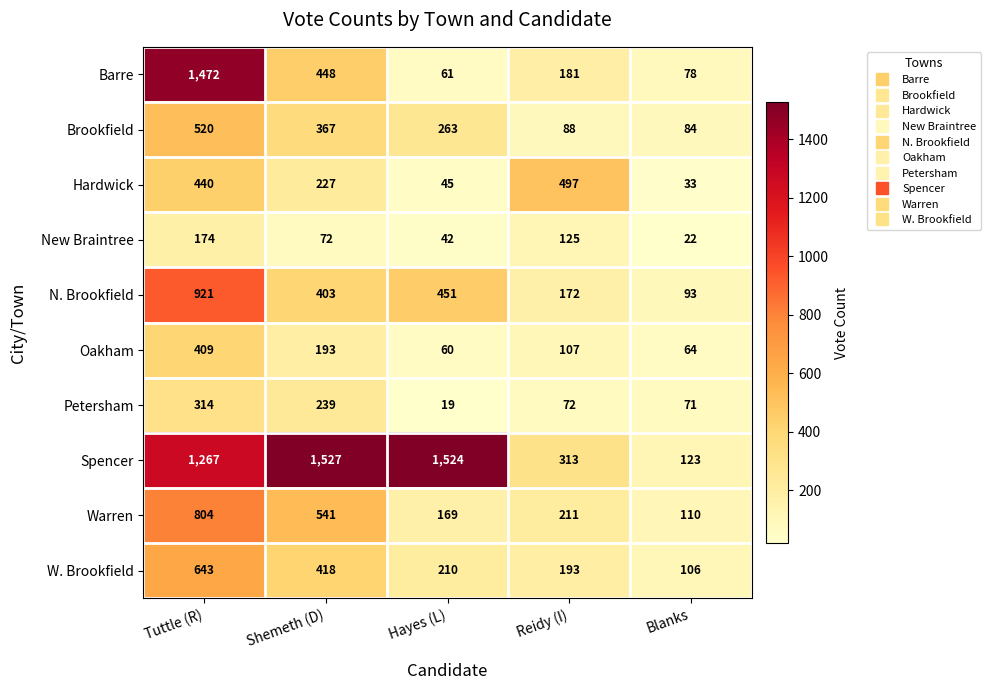

At Blanks, list the series in order from smallest to largest.

New Braintree, Hardwick, Oakham, Petersham, Barre, Brookfield, N. Brookfield, W. Brookfield, Warren, Spencer